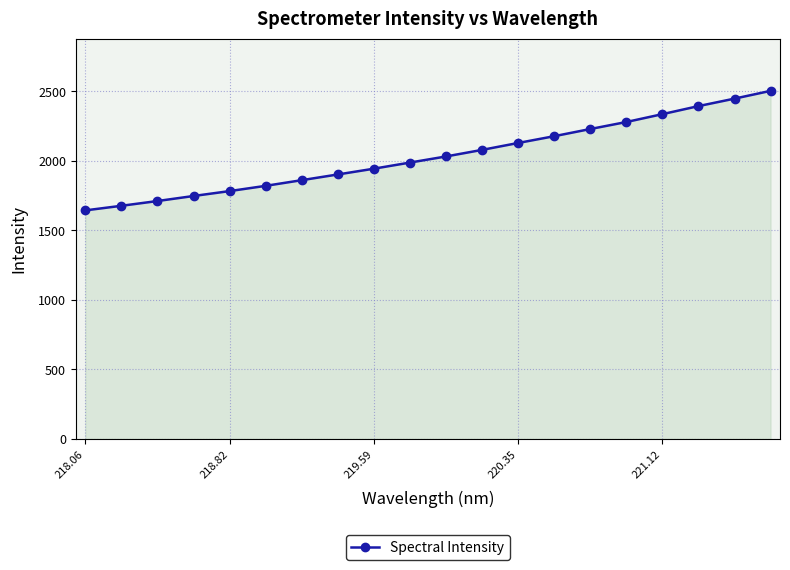

Reading right to left, what are all the values shown in this chart?

2504.1	2448.3	2394.5	2336.6	2280.1	2229.6	2178.0	2129.3	2079.6	2032.3	1988.3	1944.2	1902.7	1861.6	1820.7	1783.0	1747.7	1711.4	1677.1	1644.1